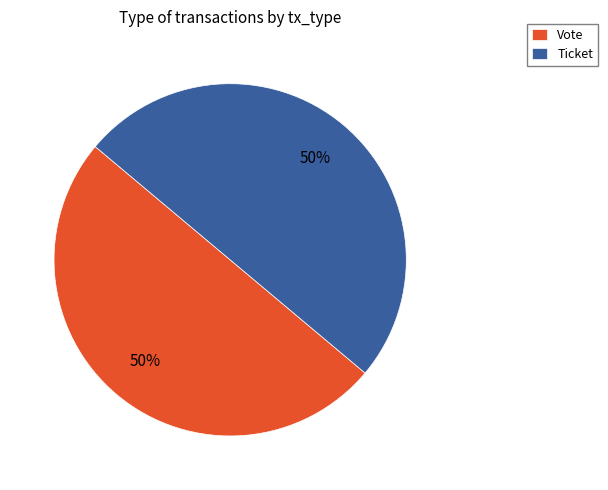

To the nearest percent, what portion does Ticket represent?

50%